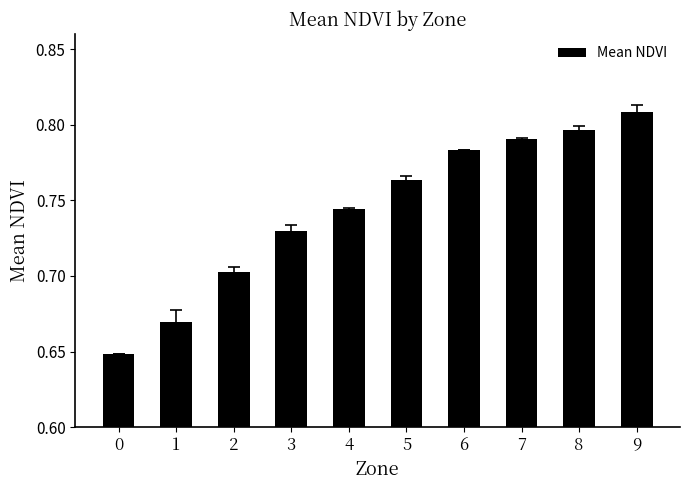

List the labels in order of value, largest first.

9, 8, 7, 6, 5, 4, 3, 2, 1, 0